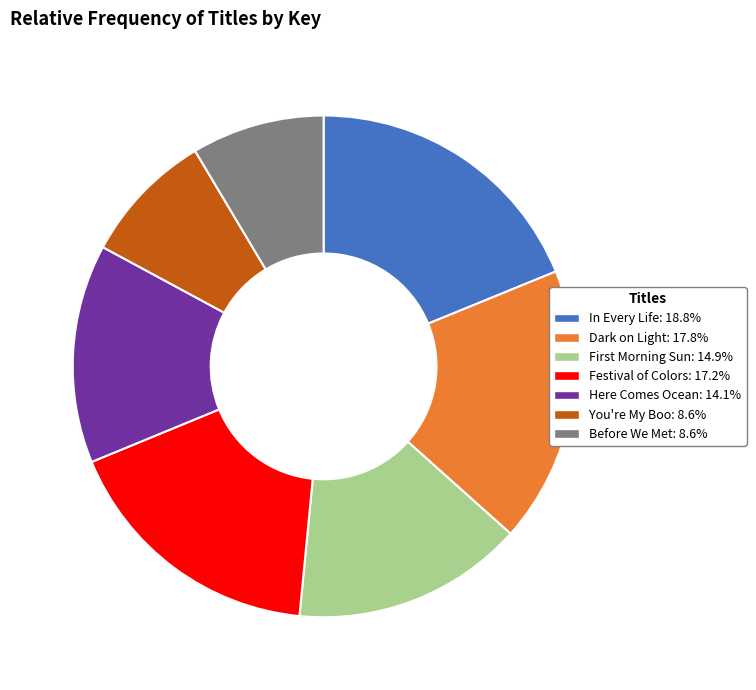

Is there any slice that represents more than half of the pie?

No